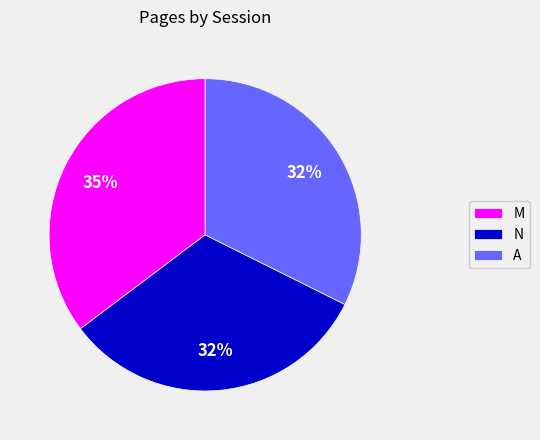

Does M represent more than half of the total?

No